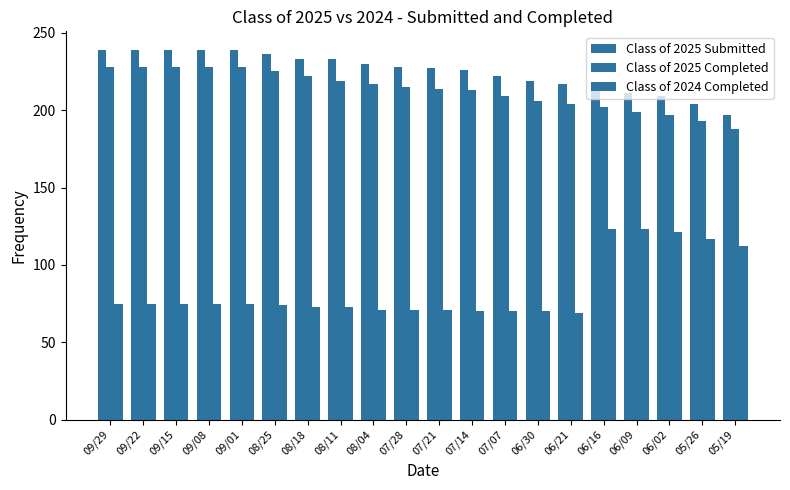

Which series changed the most between 09/15 and 06/21?

Class of 2025 Completed